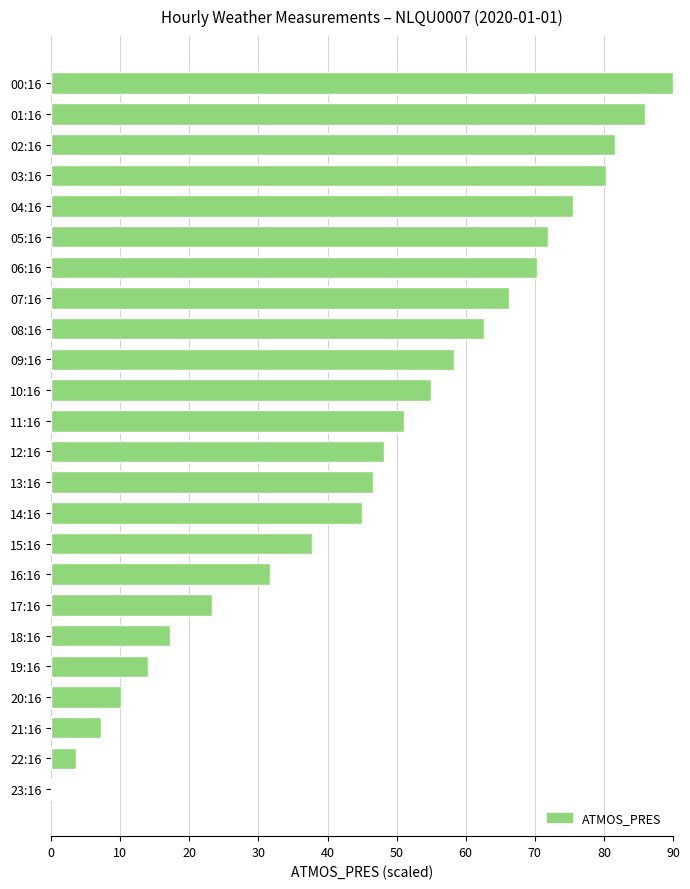

The value at 21:16 is 7.2. True or false?

True